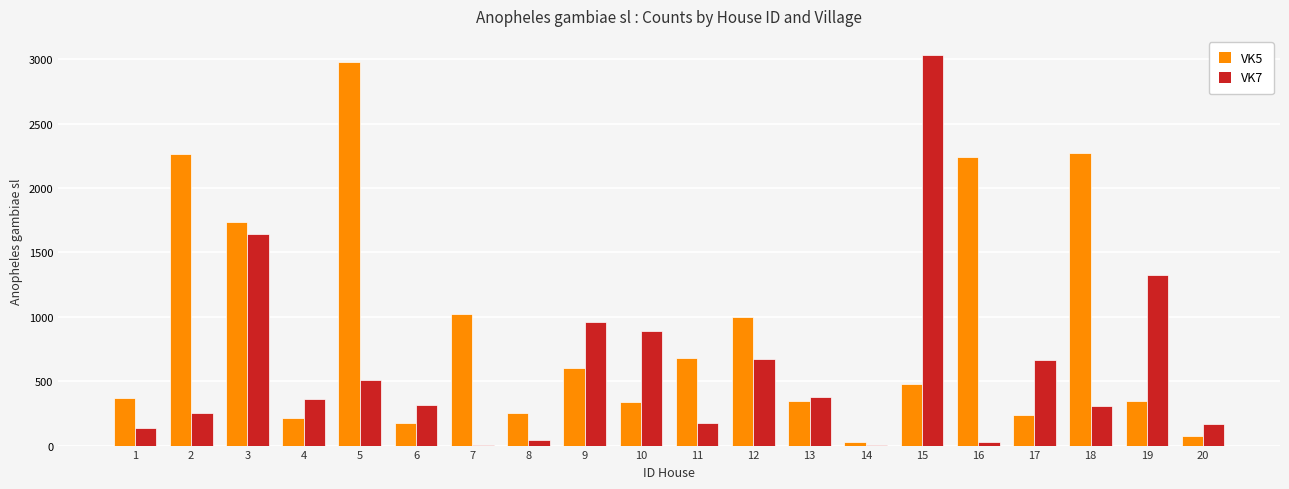

Which series has the largest total across all categories?

VK5